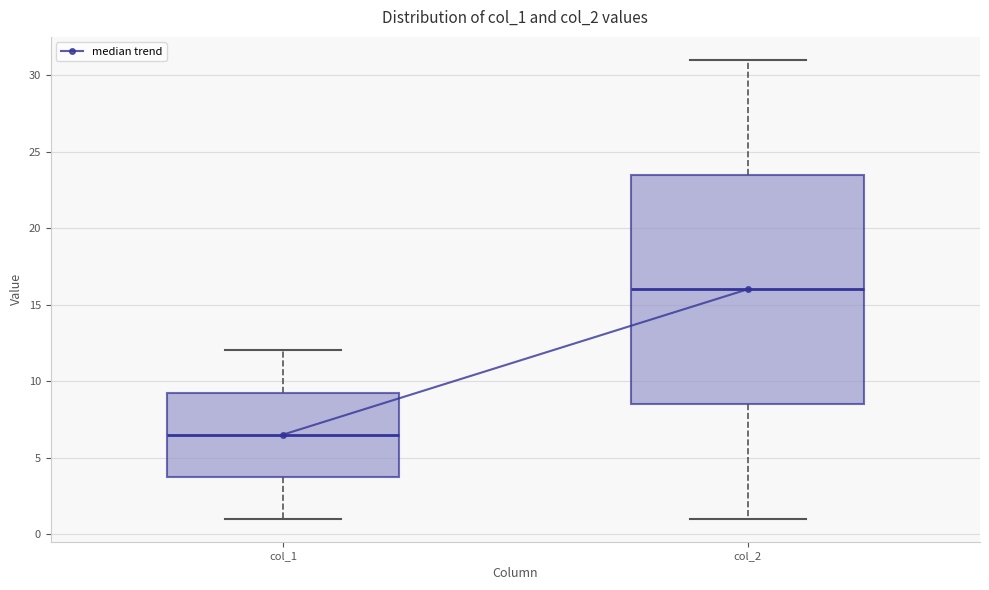

Reading left to right, transcribe this box plot: for each box, give where its median line is, the range the box spans, and where its two whiskers end, as read against the y-axis. The values are not printed on the chart, so give them approximately, as read against the axis.

col_1: median 6.5, box 4.0 to 9.5, whiskers 1.0 to 12.0
col_2: median 16.0, box 8.5 to 23.5, whiskers 1.0 to 31.0